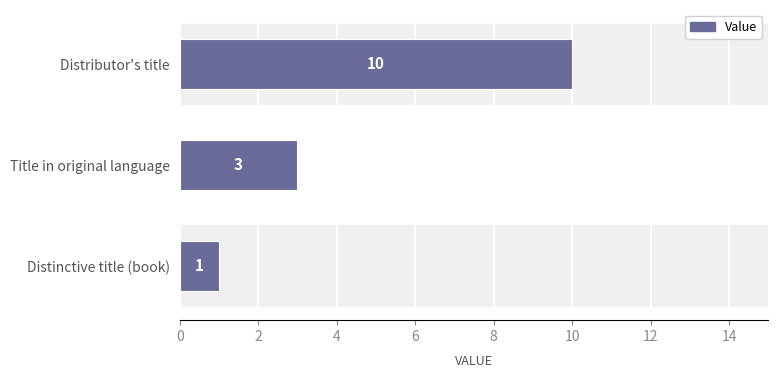

What is the ratio of the value at Distributor's title to the value at Distinctive title (book)?

10.0